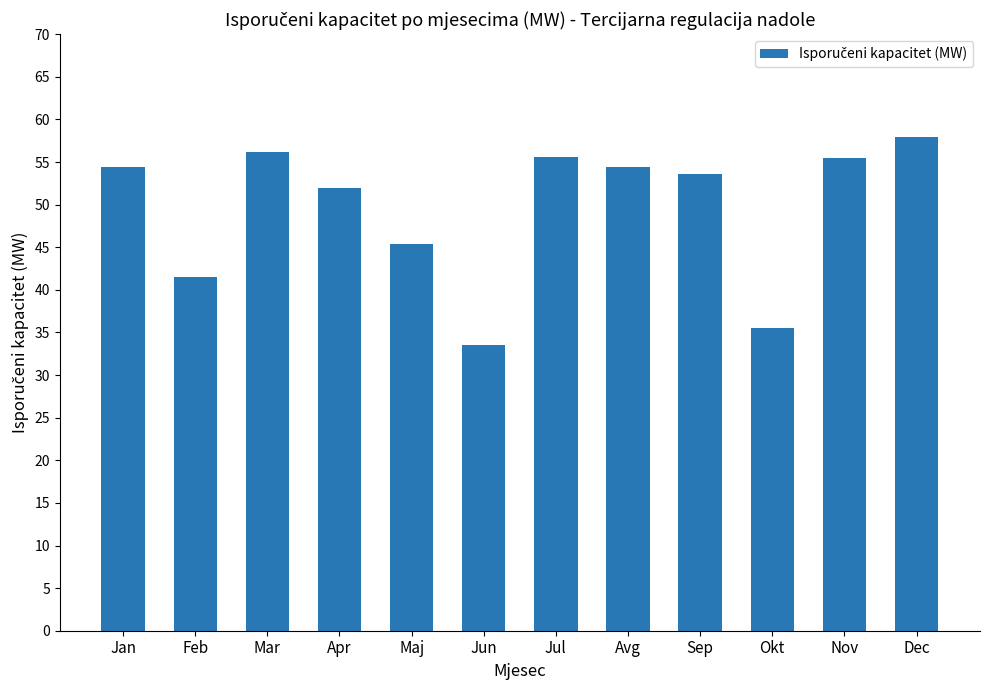

At which category does the chart reach its peak across all series?

Dec